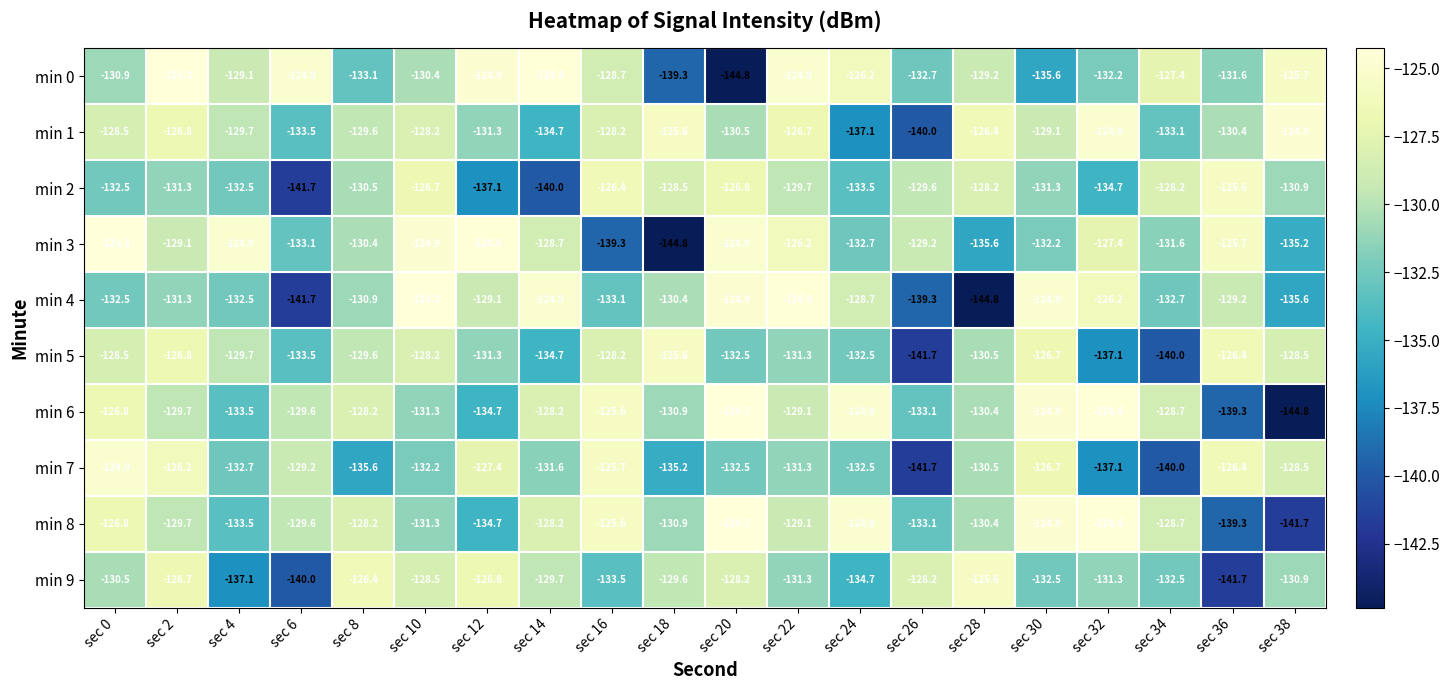

At which category is the sum across all series the highest?

sec 2